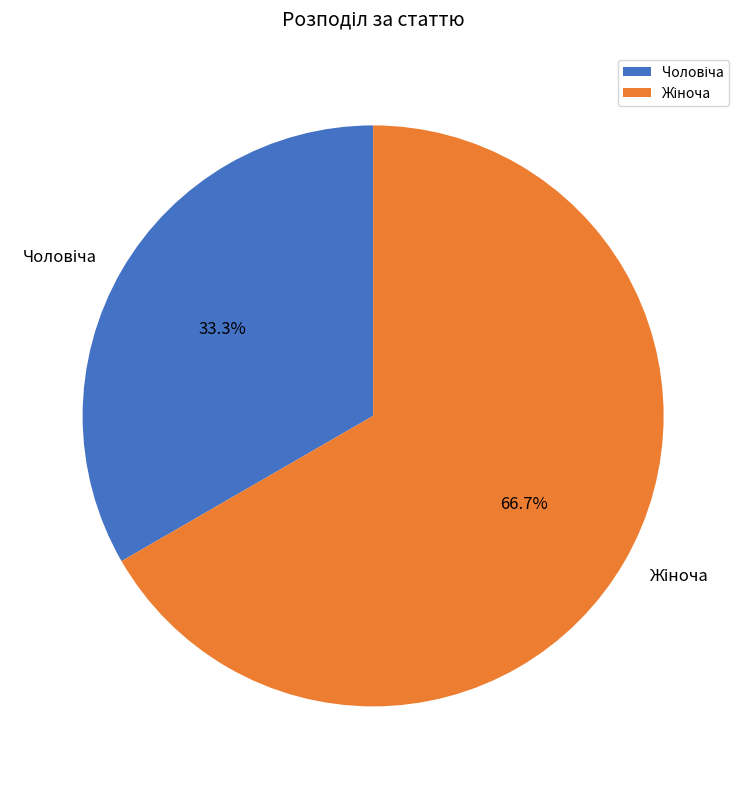

Does any single category account for the majority?

Yes